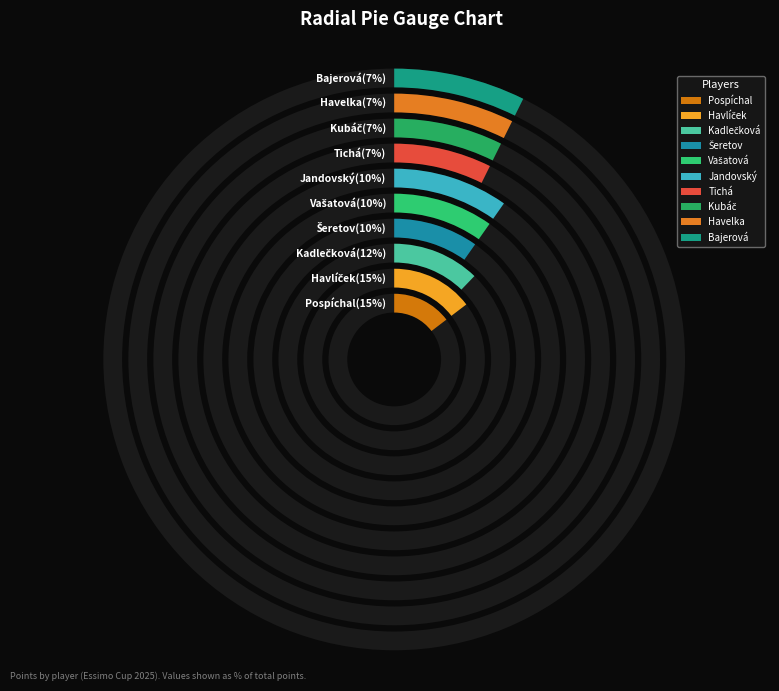

Is there a majority slice in this chart?

No